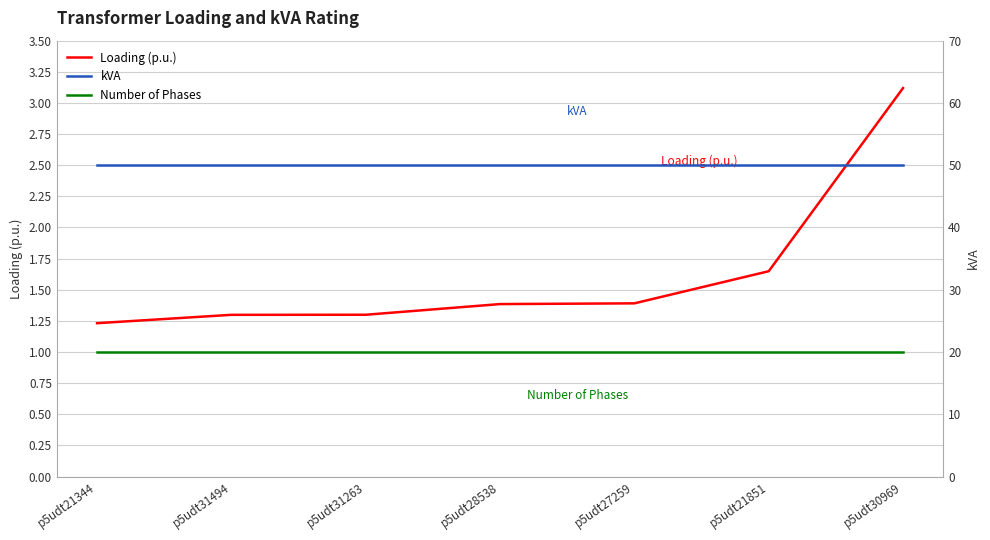

True or false: kVA has more than 2 points higher than both neighbors.

False